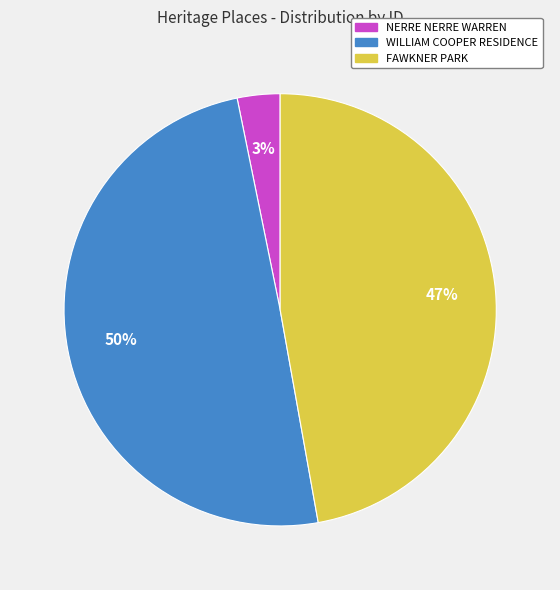

Which category has the biggest portion of the pie?

WILLIAM COOPER RESIDENCE